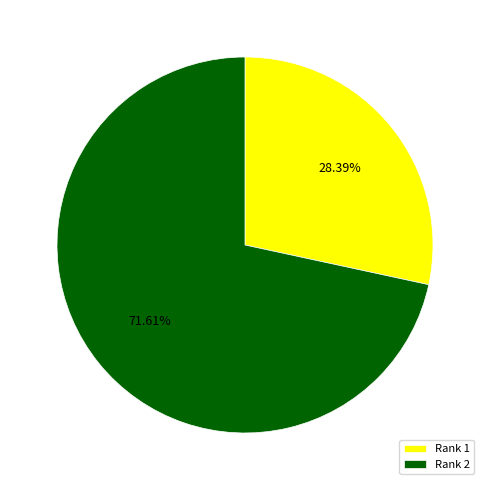

Does Rank 2 represent more than half of the total?

Yes